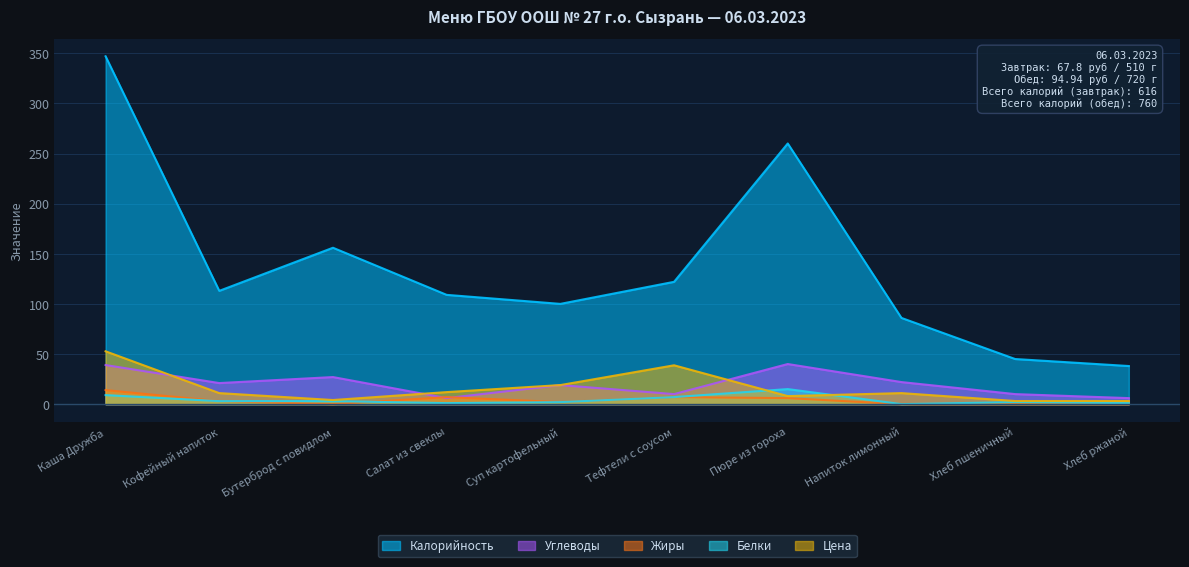

Does the chart display data point markers on the line(s)?

No